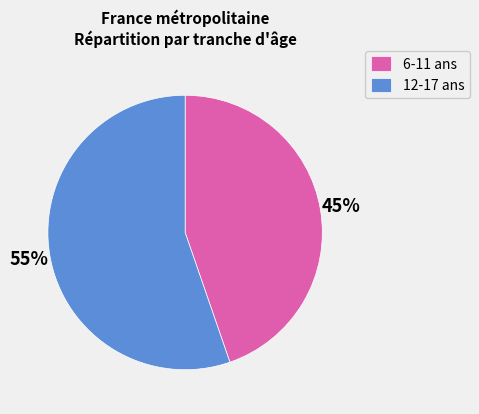

Rank the categories by value from highest to lowest.

12-17 ans, 6-11 ans